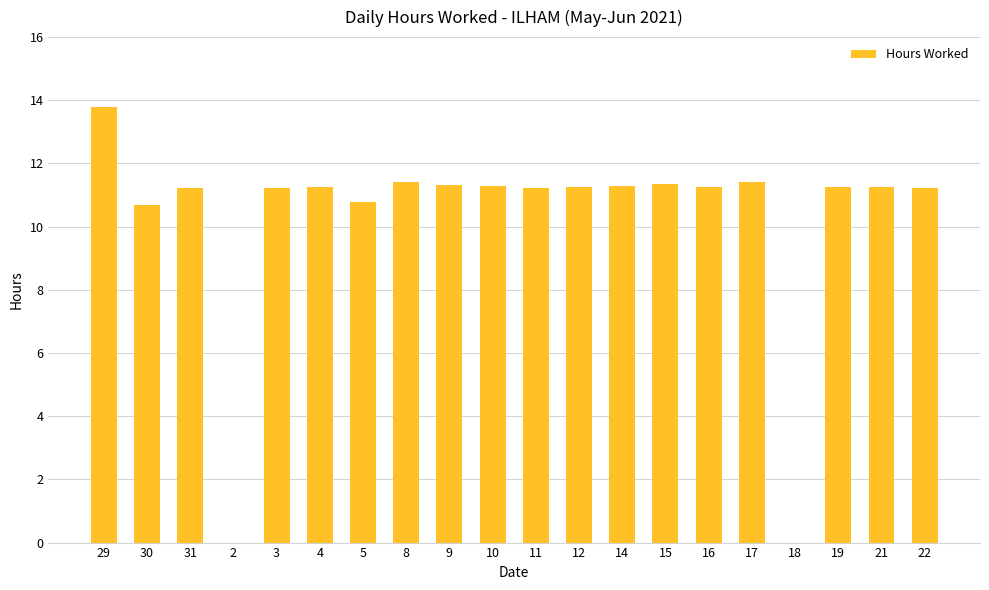

The chart shows a value of 10.8 at 5. True or false?

True